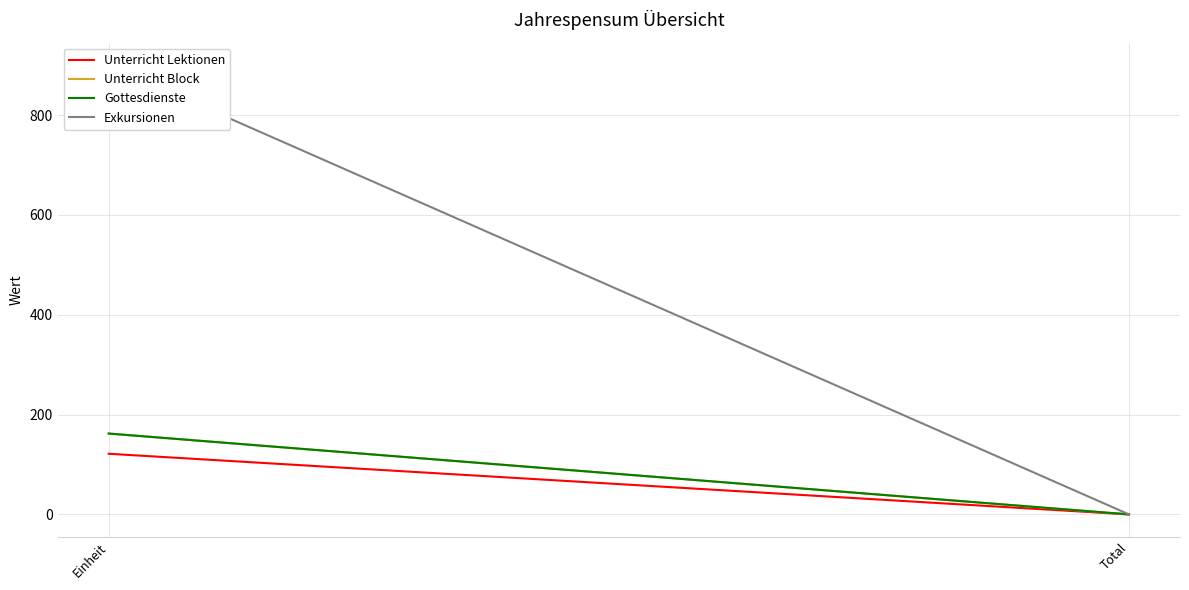

Is this an area chart (filled region under the line)?

No